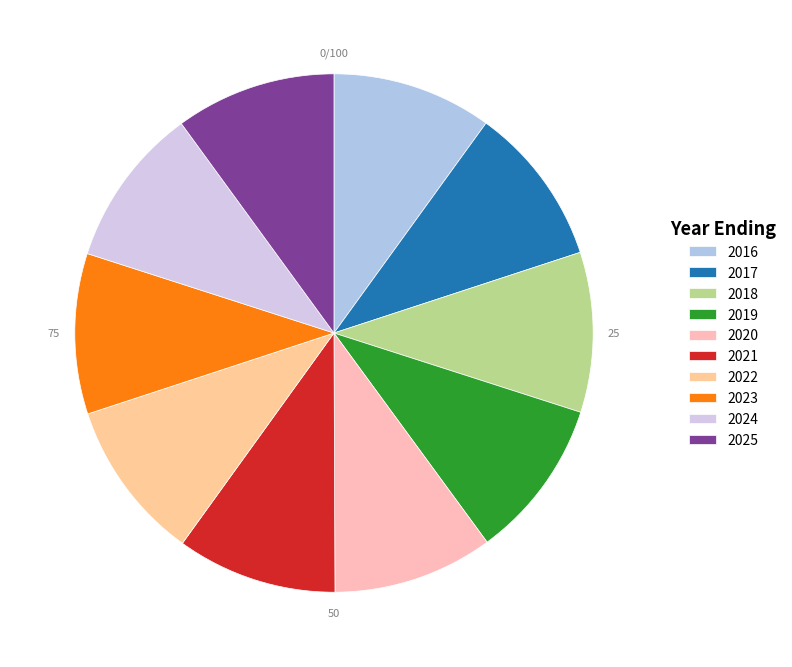

What percentage is NOT represented by 2024?

90.0%